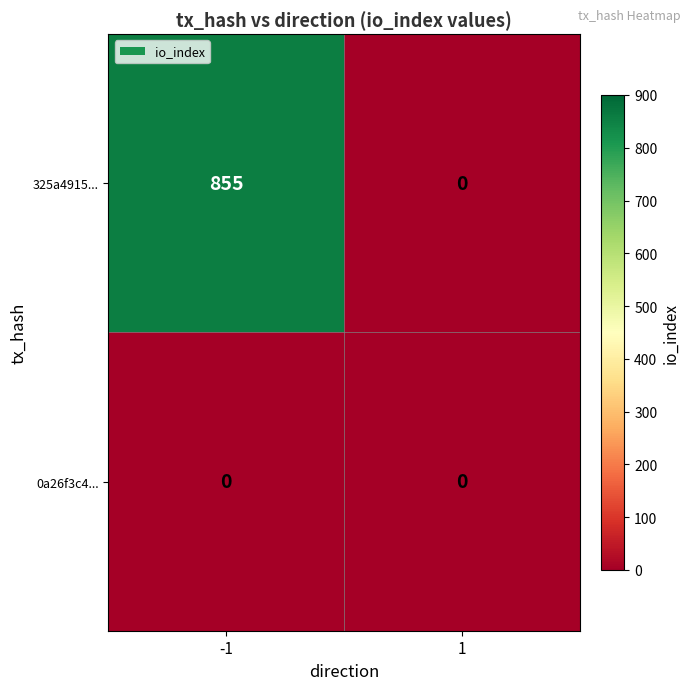

List the series in order of their peak value, lowest first.

0a26f3c4..., 325a4915...